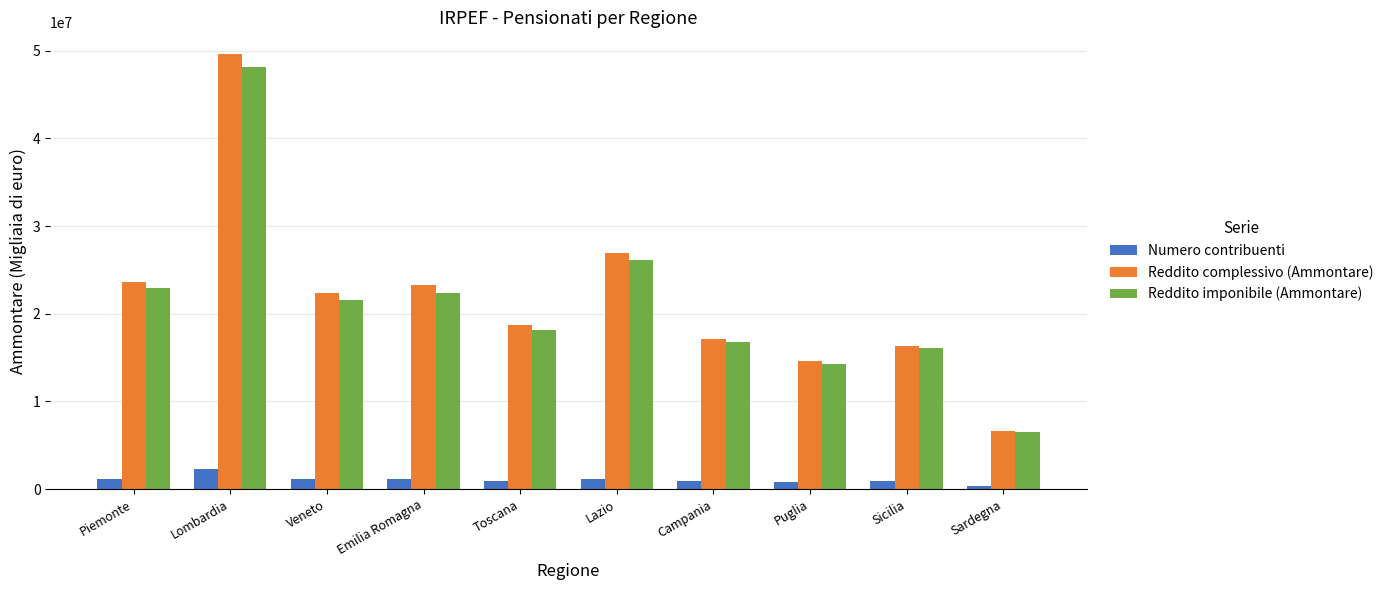

What is the difference between the second highest and minimum values in the Reddito complessivo (Ammontare) series?

20217554